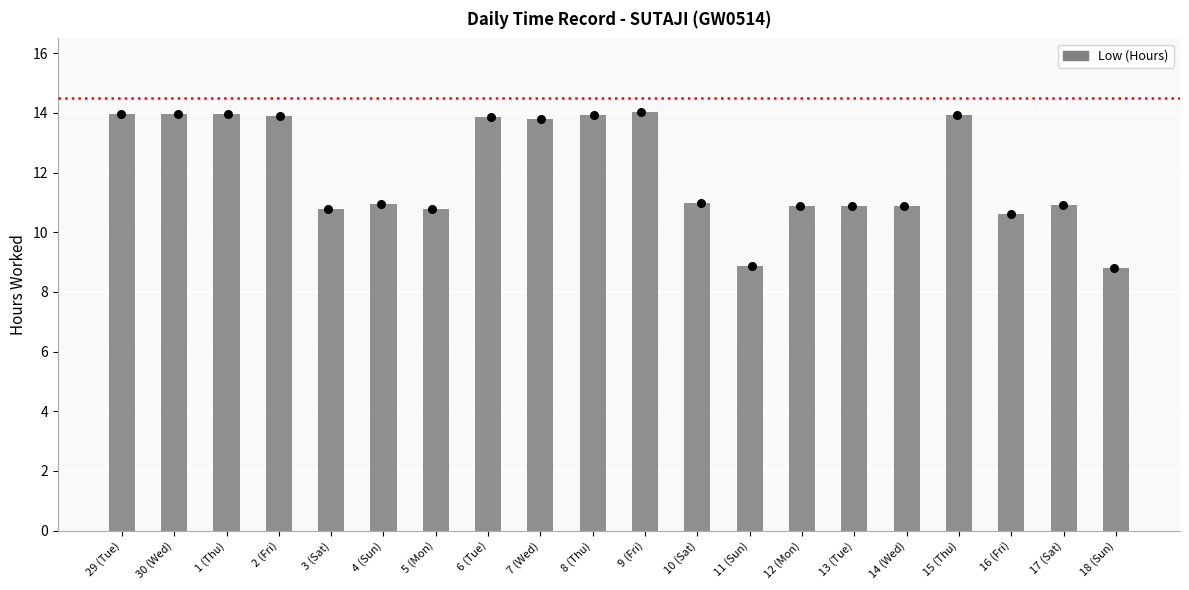

What is the change in value from 14 (Wed) to 16 (Fri)?

-0.3